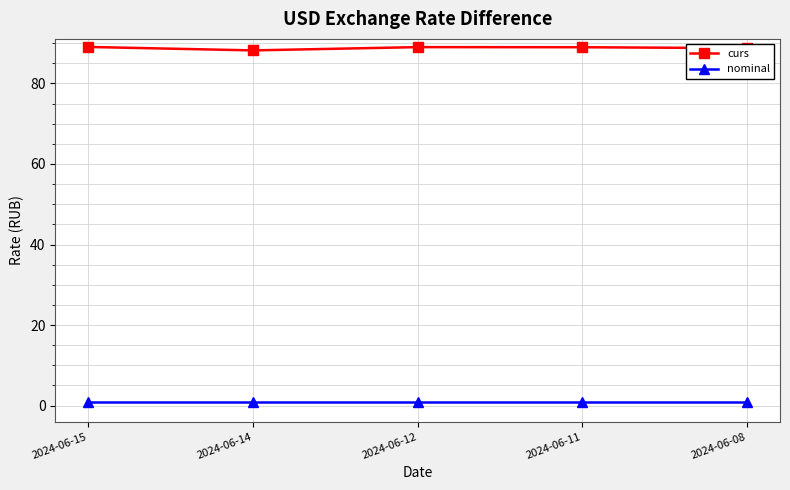

What is the greatest value displayed?

89.1